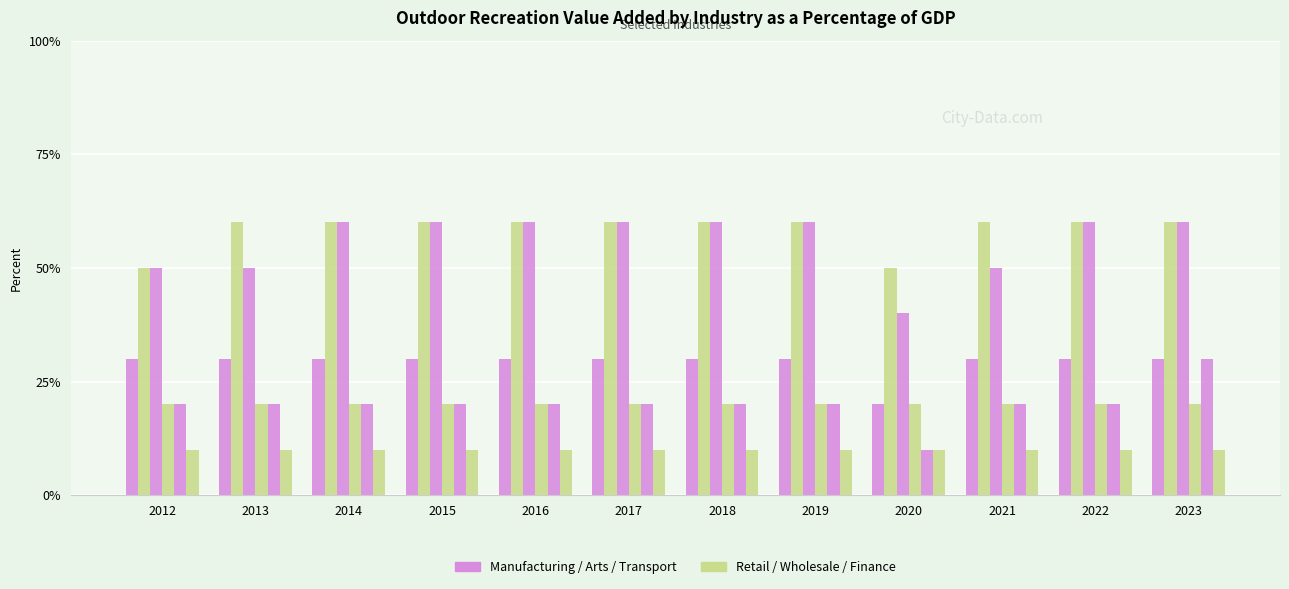

Are the bars grouped side by side (vs. stacked)?

Yes